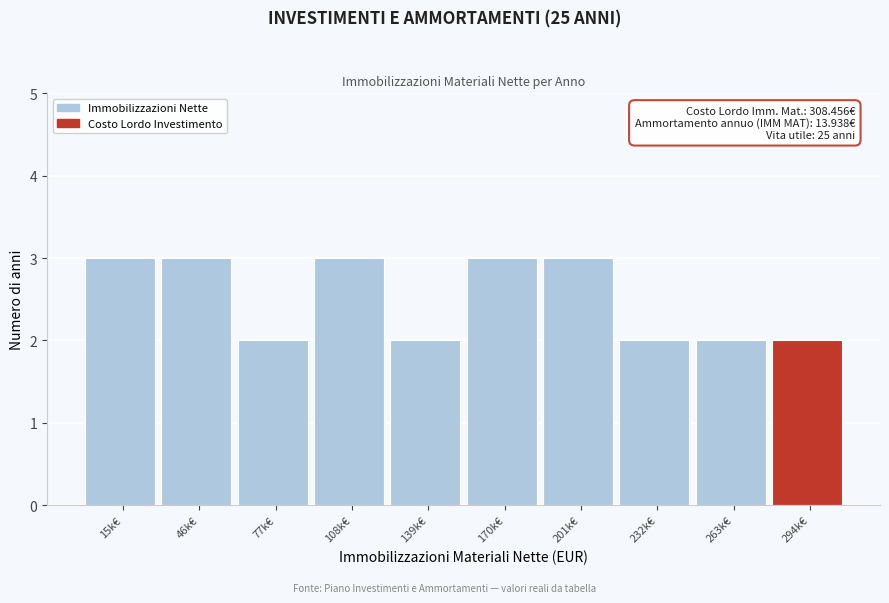

Reading right to left, extract all data points from this chart.

294k€=2	263k€=2	232k€=2	201k€=3	170k€=3	139k€=2	108k€=3	77k€=2	46k€=3	15k€=3